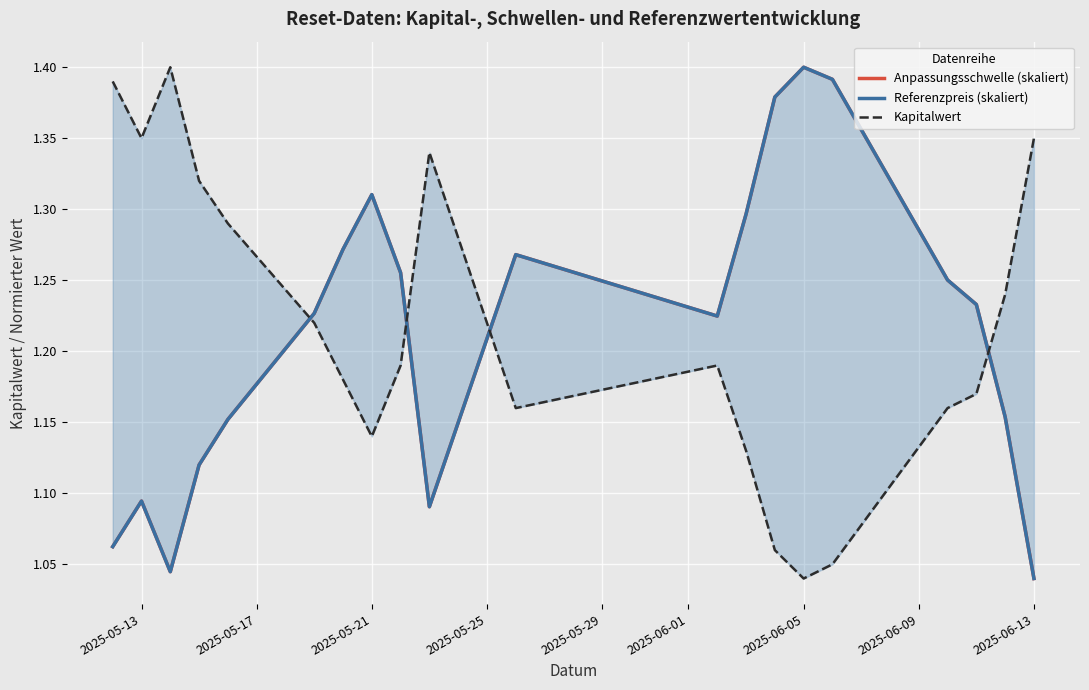

Which series has the widest spread of values?

Anpassungsschwelle (skaliert)